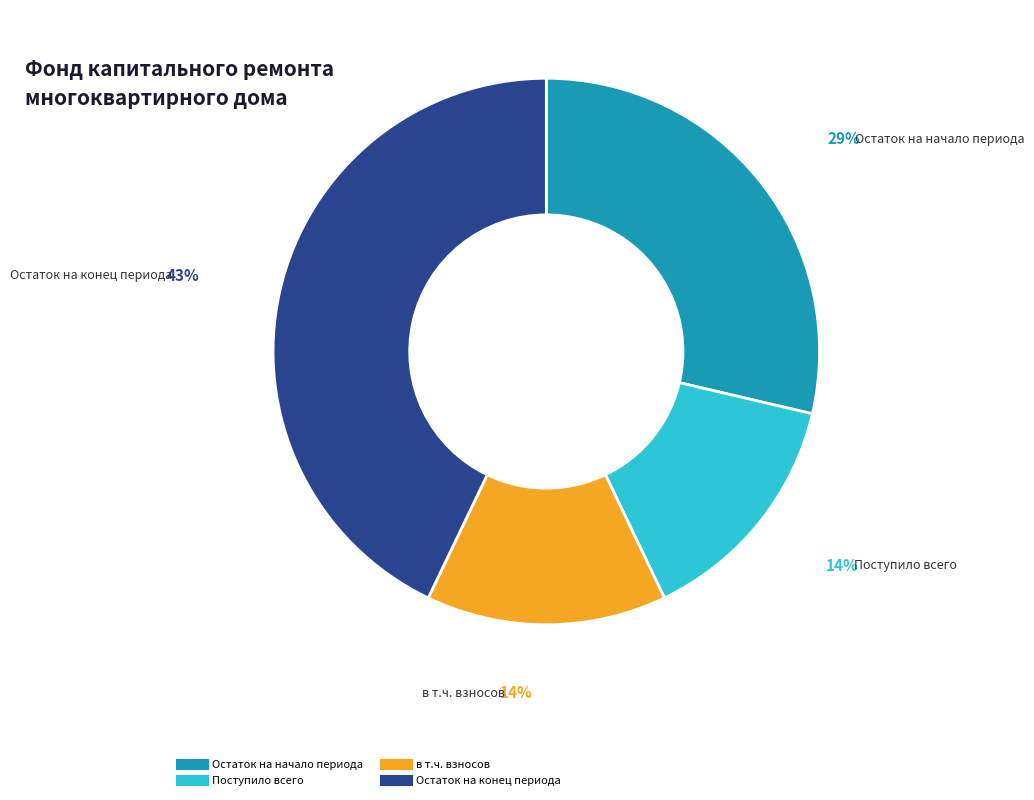

Is there a majority slice in this chart?

No